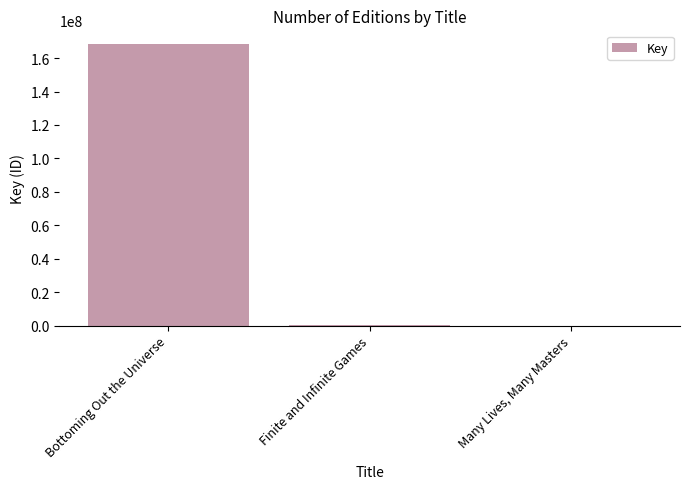

What is the maximum value shown in the chart?

168186189